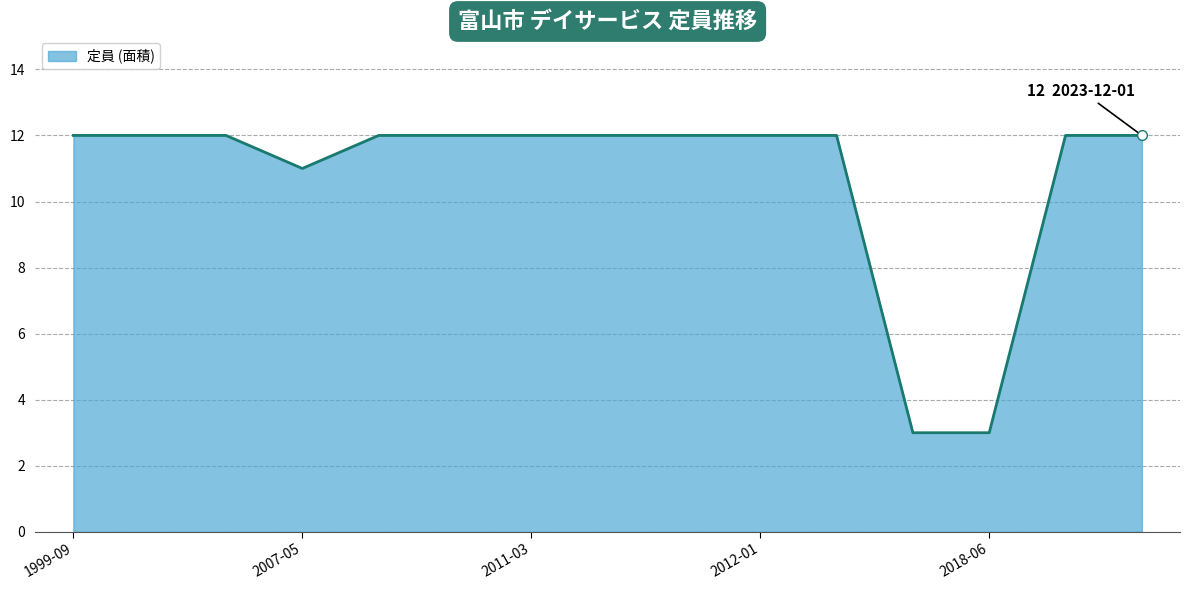

How many points are lower than both their immediate neighbors (excluding endpoints)?

1